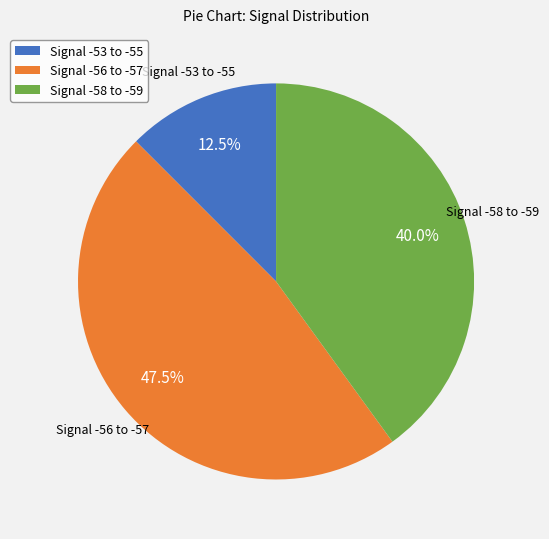

Which has a higher value, Signal -56 to -57 or Signal -53 to -55?

Signal -56 to -57